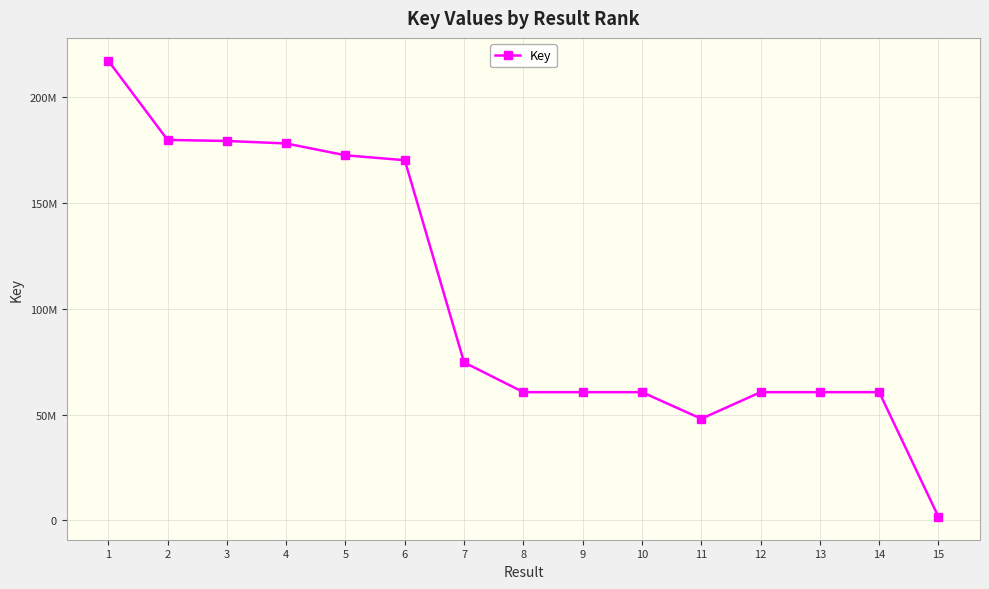

Reading right to left, list all the values displayed in this chart.

15=1687566	14=60588163	13=60589711	12=60589875	11=48030097	10=60589993	9=60590908	8=60591290	7=74655187	6=170121544	5=172432117	4=178025210	3=179194085	2=179693441	1=217098782